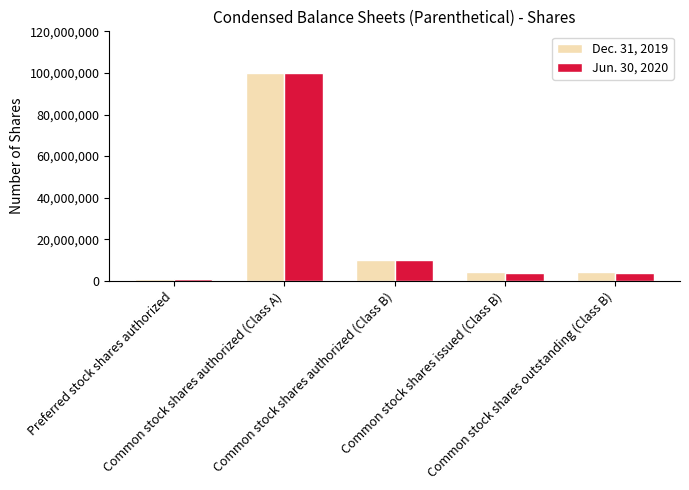

List the series in order of their overall mean, highest first.

Dec. 31, 2019, Jun. 30, 2020